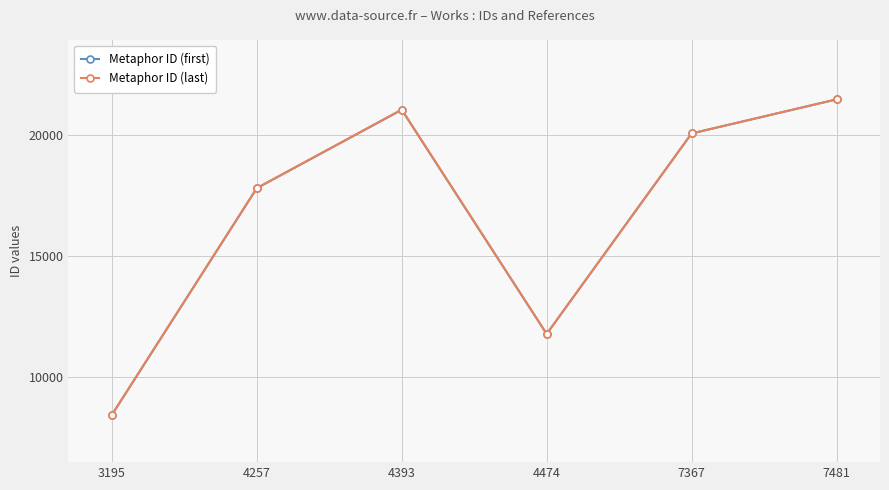

What is the sum of all Metaphor ID (first) values?

100598